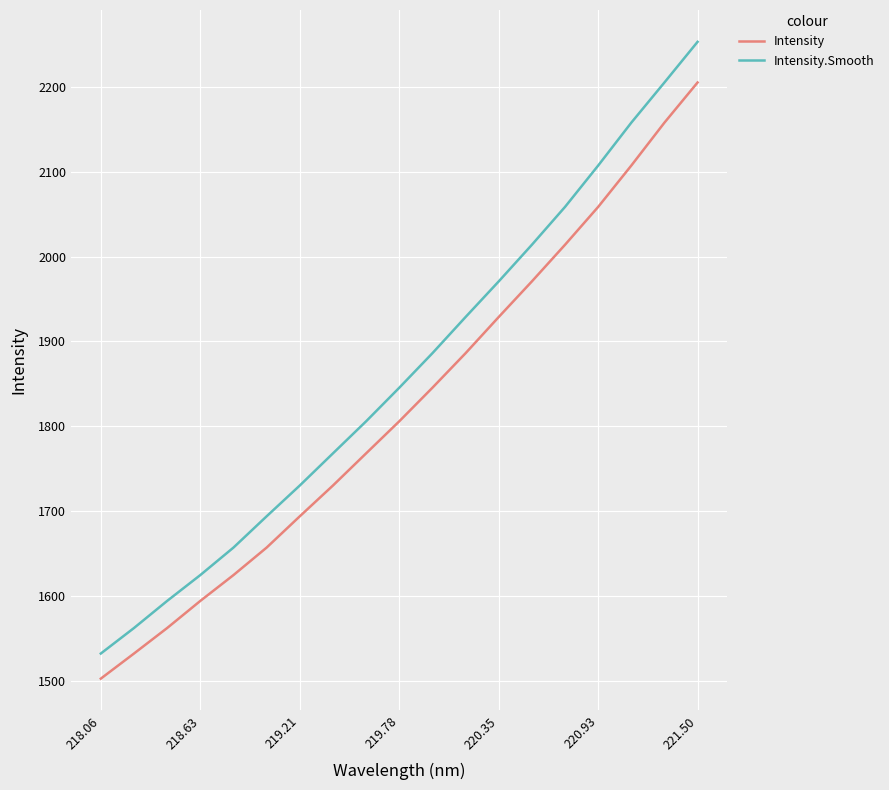

What are all the series names shown in the legend?

Intensity, Intensity.Smooth